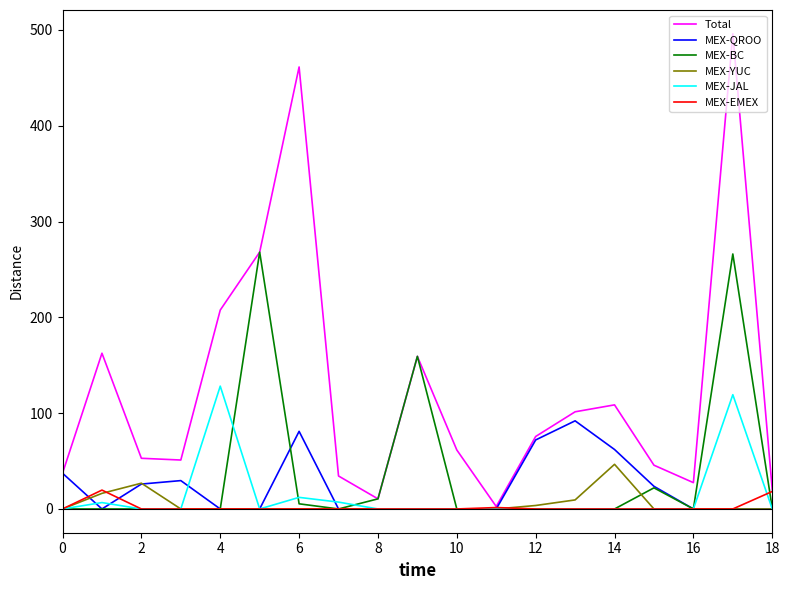

Which series has the largest range (max minus min)?

Total